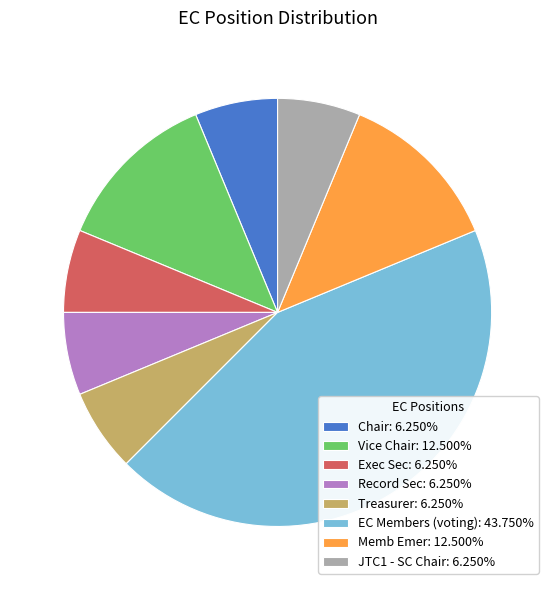

What is the ratio of the value at Chair: 6.250% to the value at Exec Sec: 6.250%?

1.0